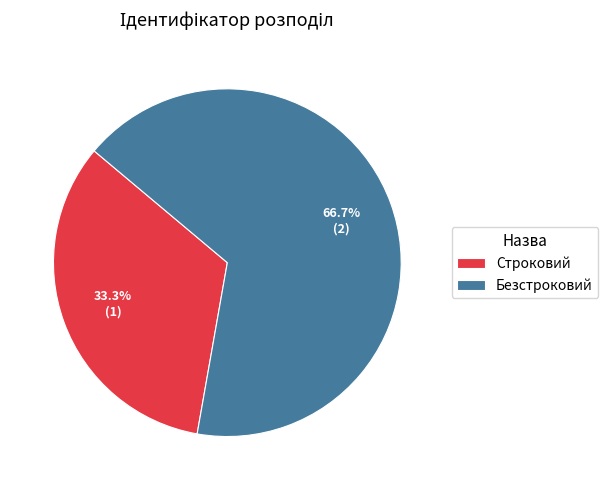

Which slice is the largest?

Безстроковий